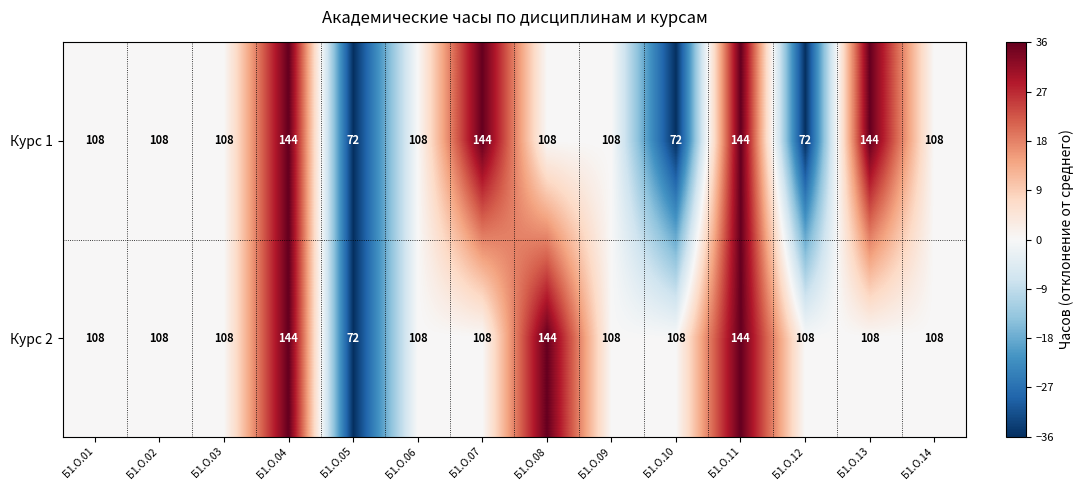

Count the number of data series in this chart.

2